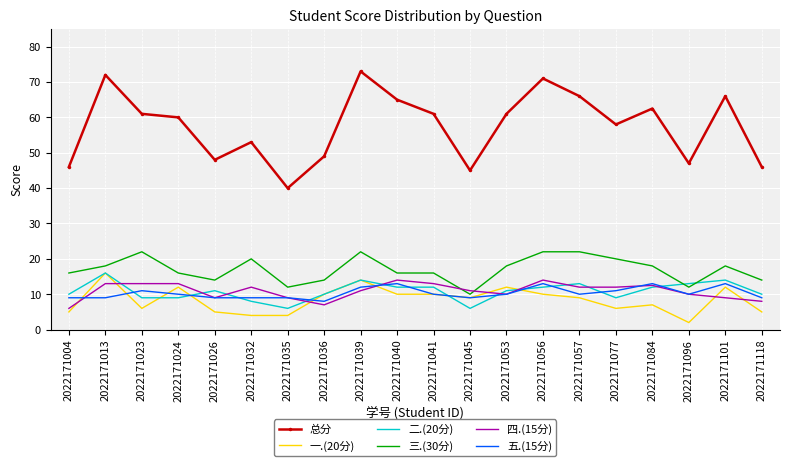

Is the value of 总分 at 2022171039 greater than the value of 四.(15分) at 2022171077?

Yes